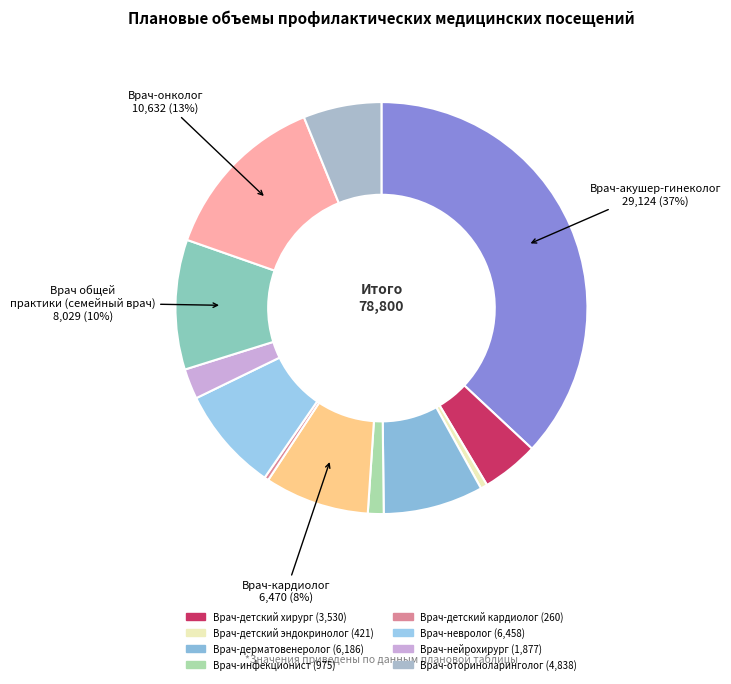

Rank the categories by value from lowest to highest.

Врач-детский кардиолог, Врач-детский эндокринолог, Врач-инфекционист, Врач-нейрохирург, Врач-детский хирург, Врач-оториноларинголог, Врач-дерматовенеролог, Врач-невролог, Врач-кардиолог, Врач общей практики (семейный врач), Врач-онколог, Врач-акушер-гинеколог